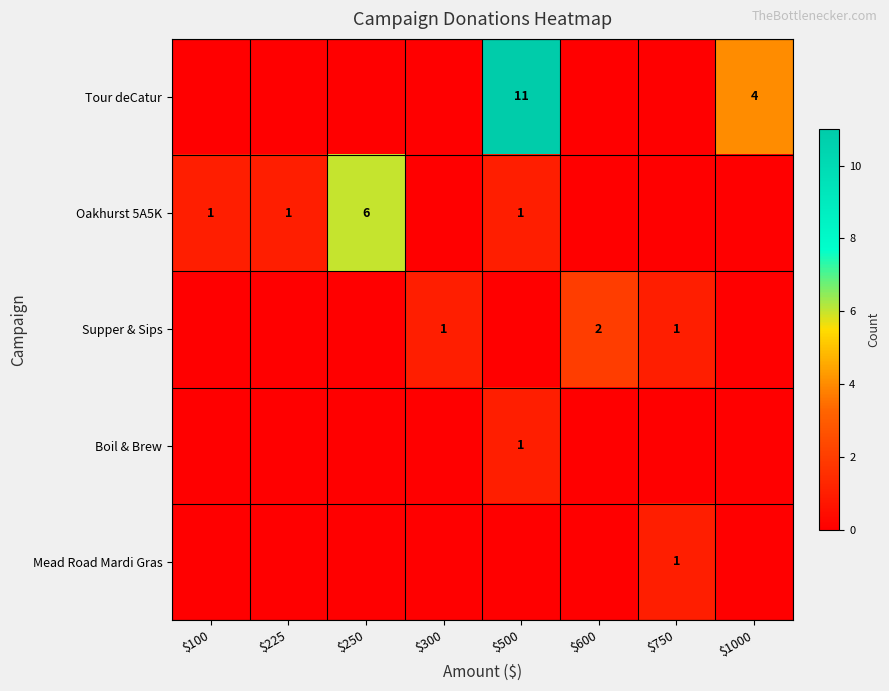

At how many categories does at least one series exceed 2?

3